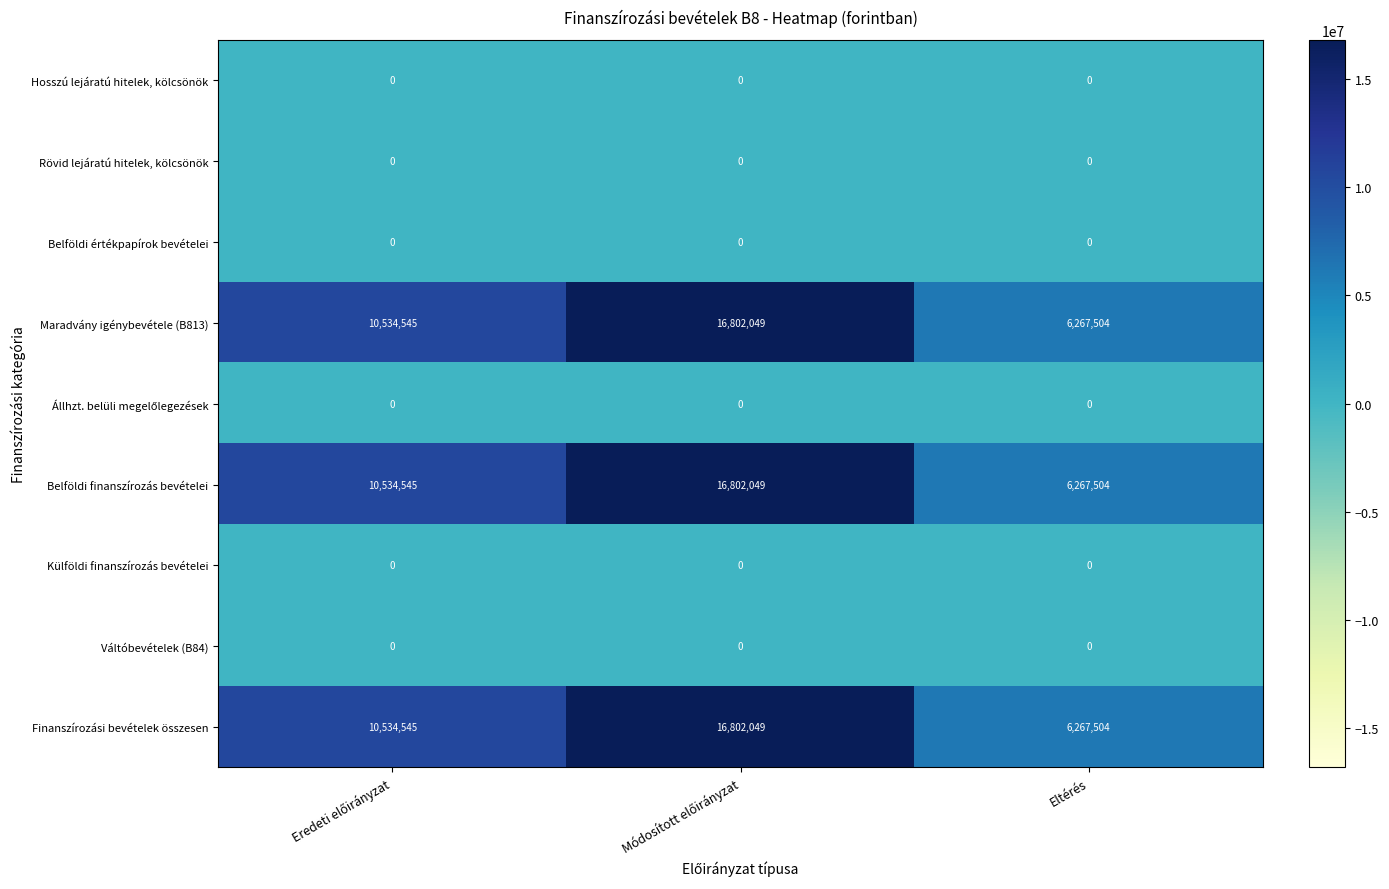

Which category has the lowest value in the Maradvány igénybevétele (B813) series?

Eltérés